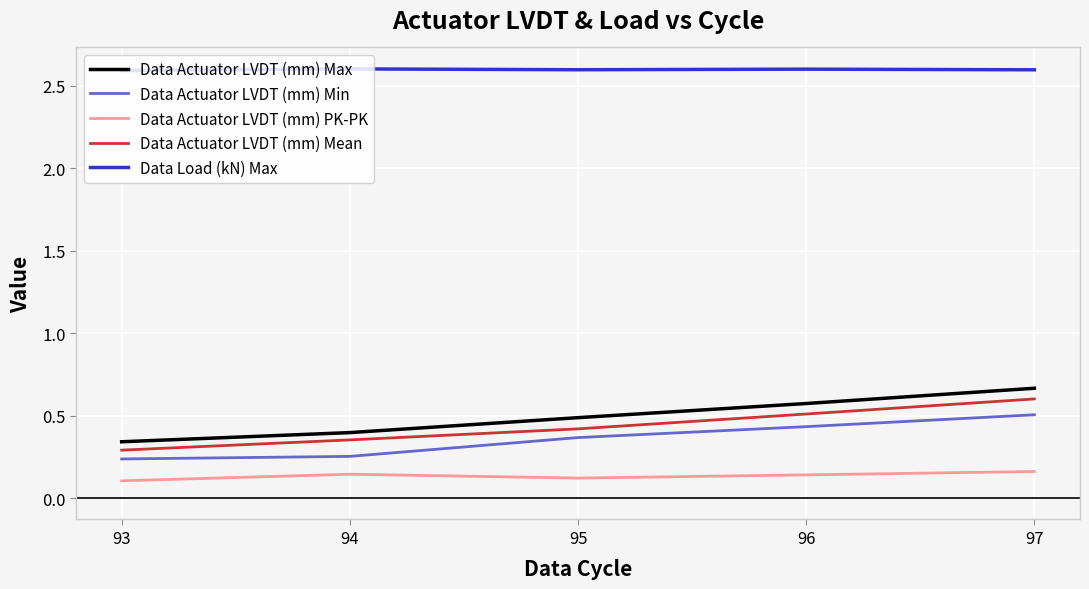

Which series changed the most between 95 and 97?

Data Actuator LVDT (mm) Mean